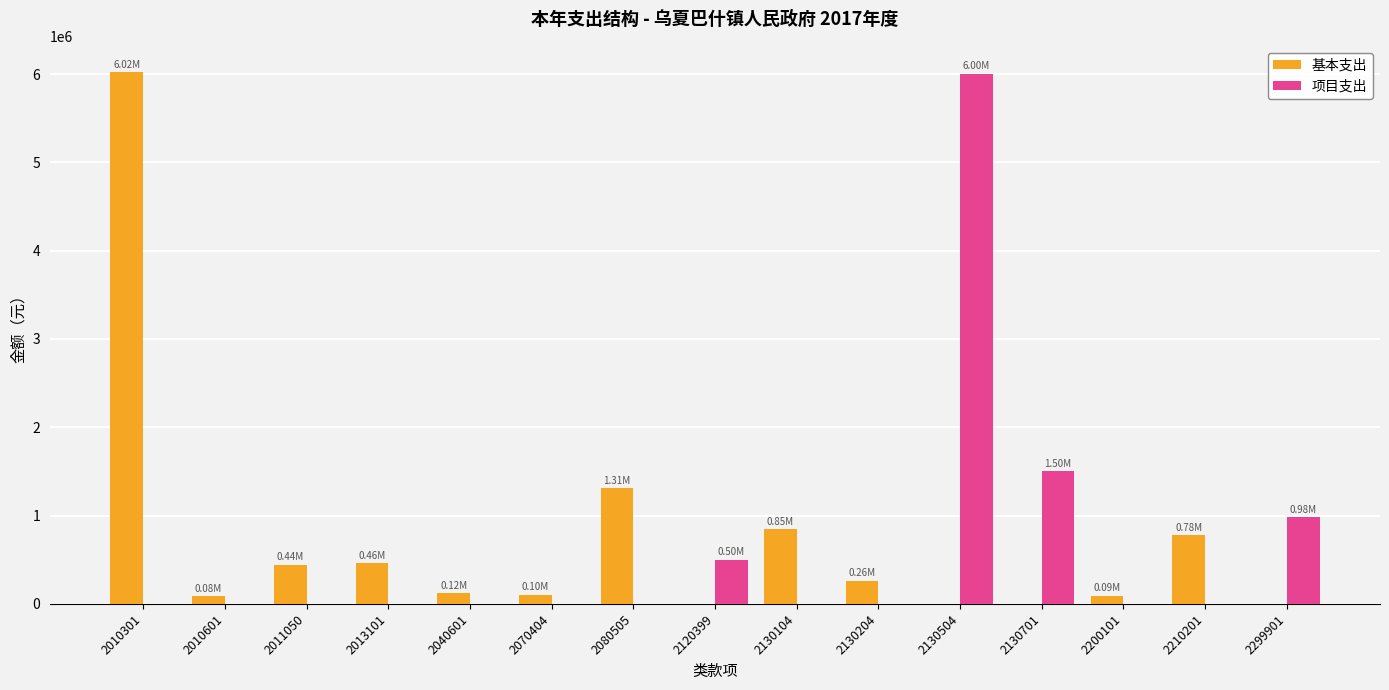

What is the sum of the 项目支出 values at 2210201 and 2130504?

6000000.0